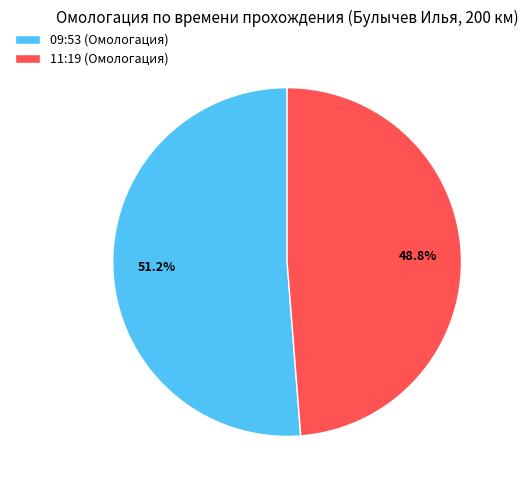

Which has a higher value, 09:53 or 11:19?

09:53